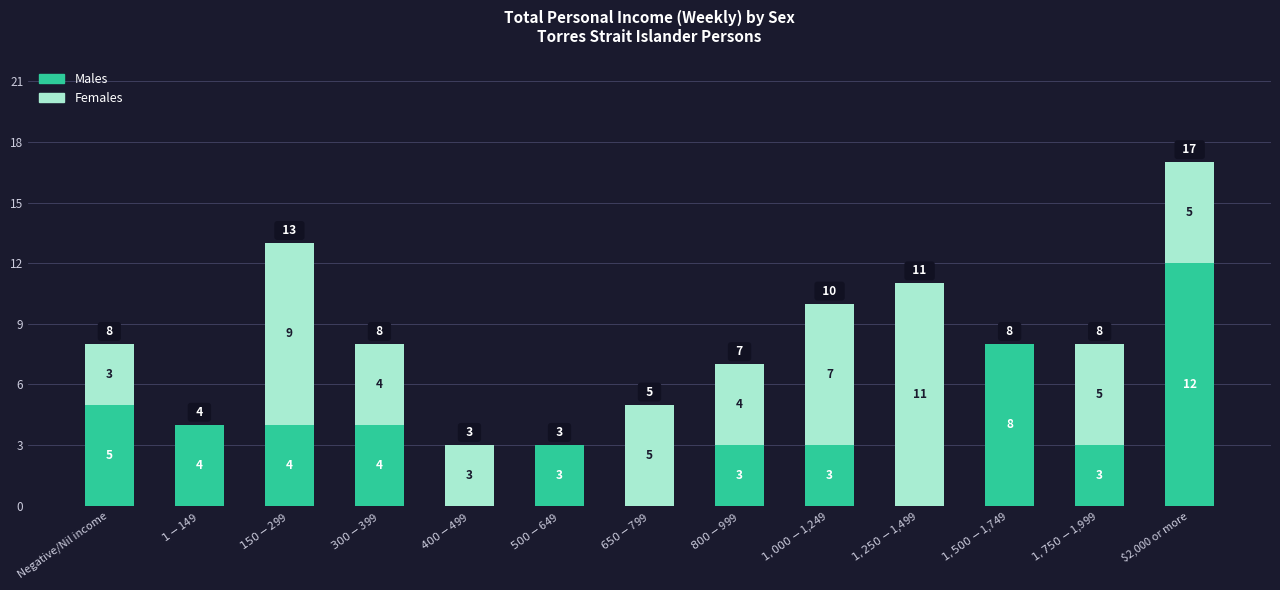

What are all the series names shown in the legend?

Males, Females